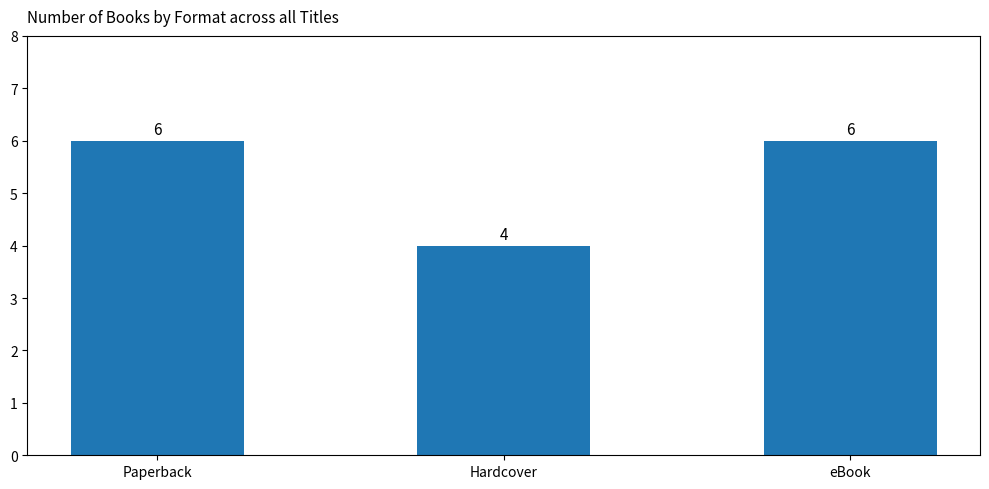

What is the minimum value shown in the chart?

4